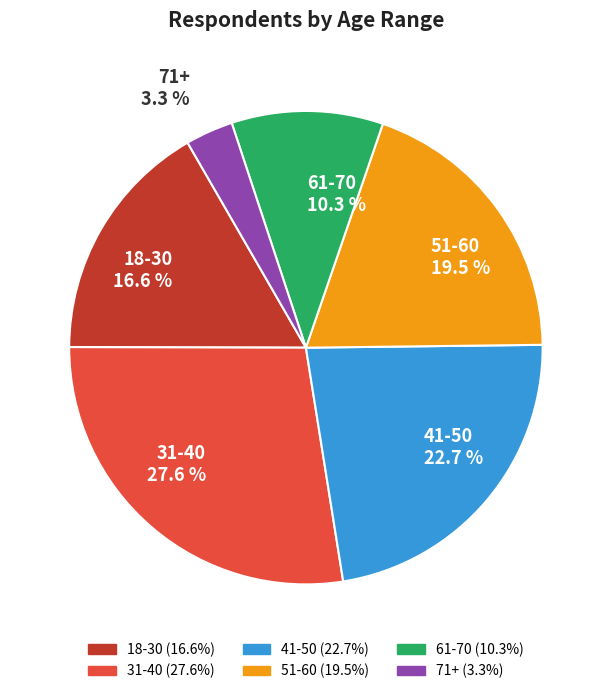

Is 41-50 the majority of the pie?

No